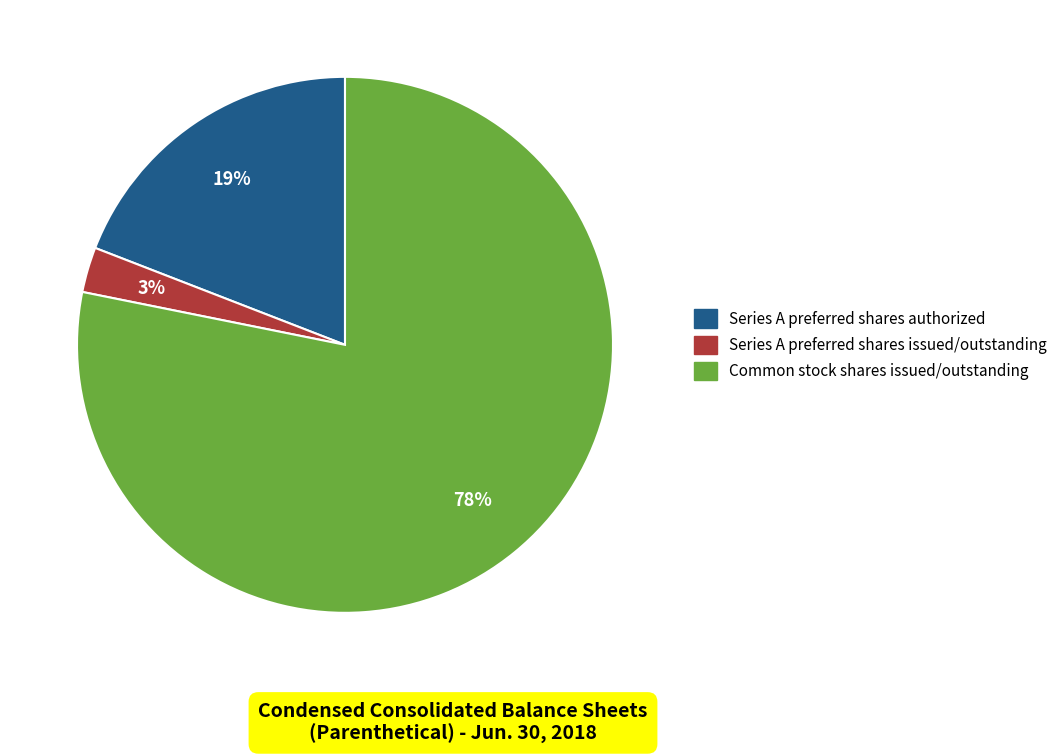

How many slices are in this pie chart?

3